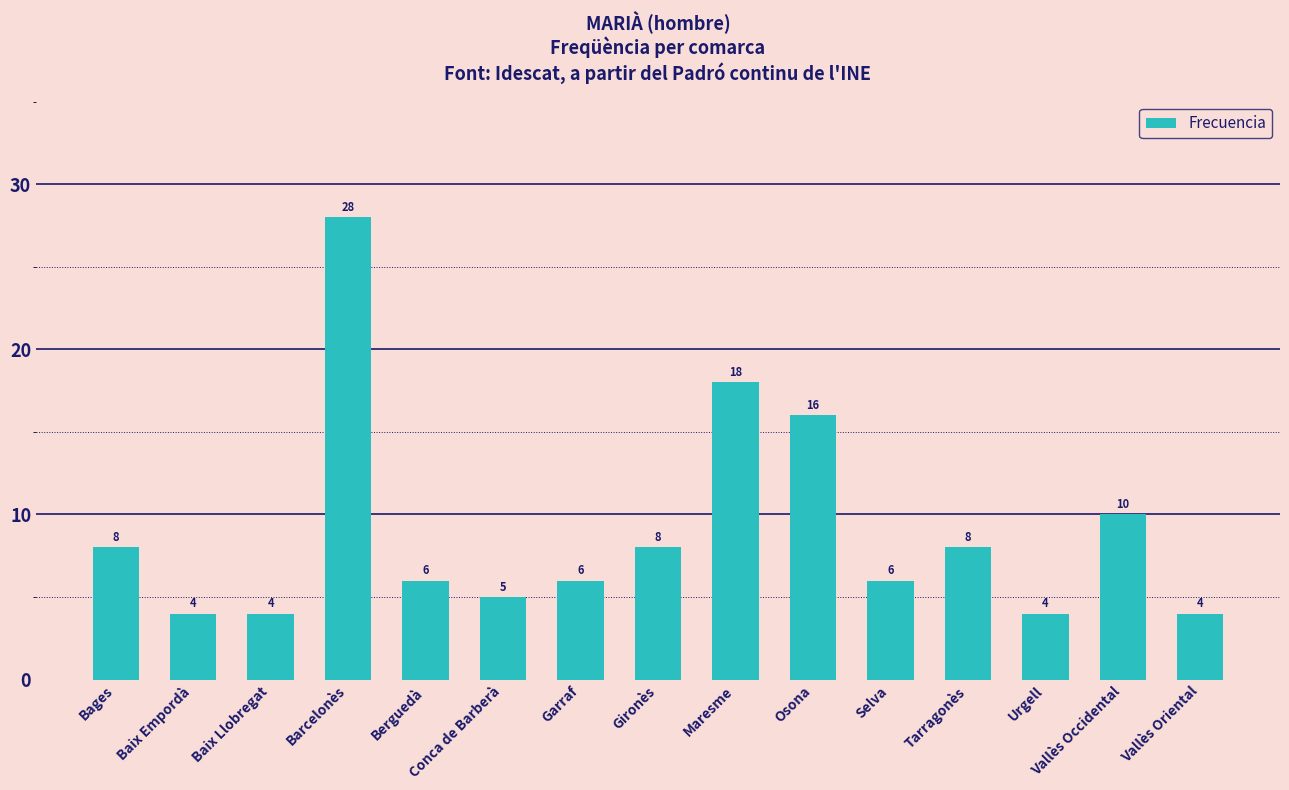

The value at Barcelonès is 11. True or false?

False